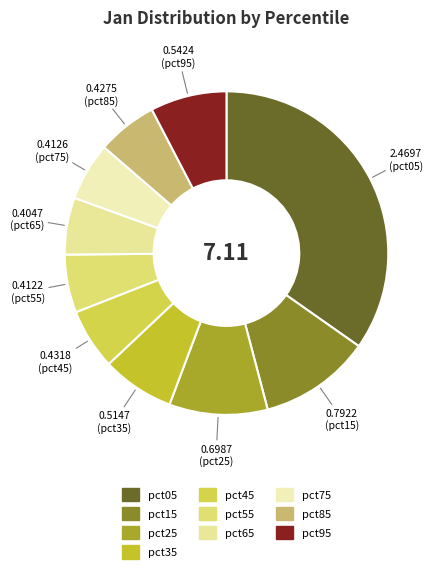

How many slices are in this pie chart?

10